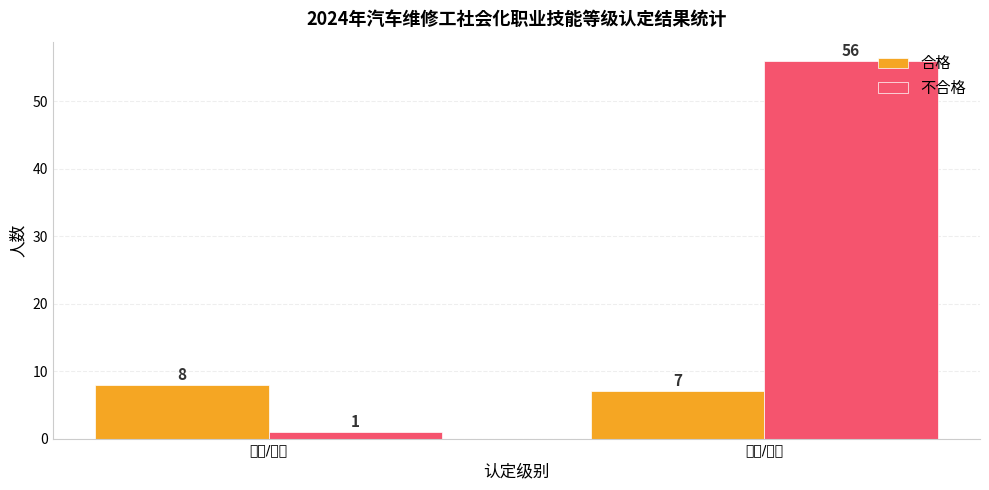

How many bars are there in total?

4